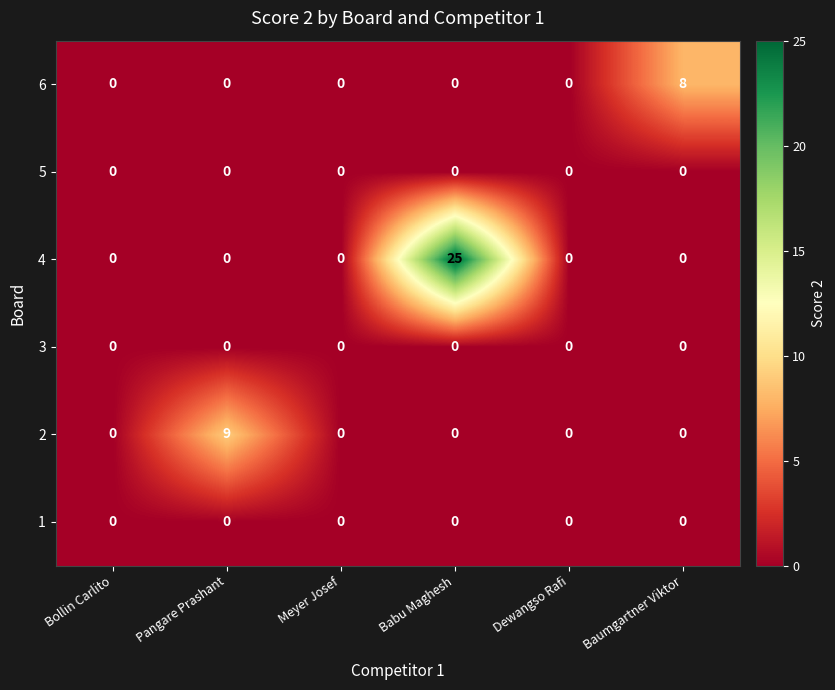

The 4 series shows 0 at Dewangso Rafi. True or false?

True